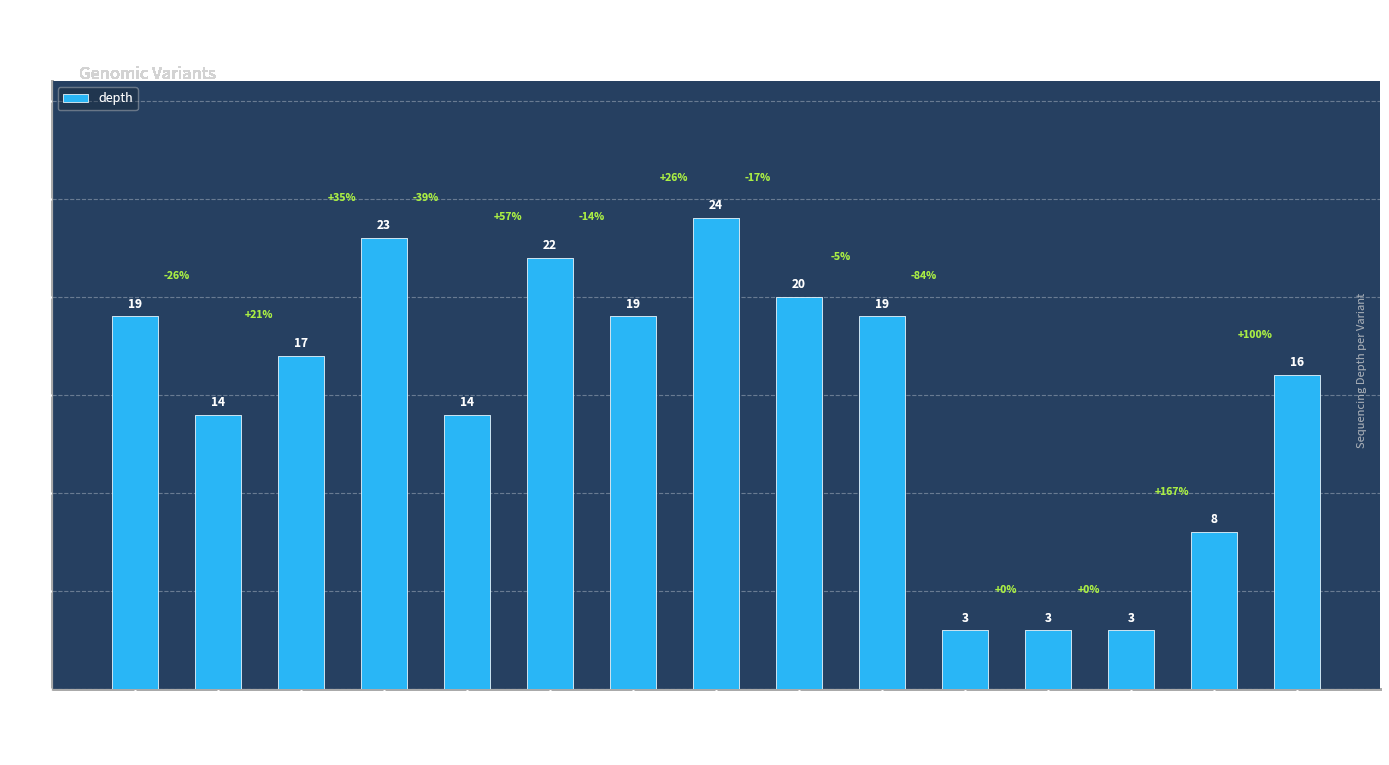

What is the greatest value displayed?

24